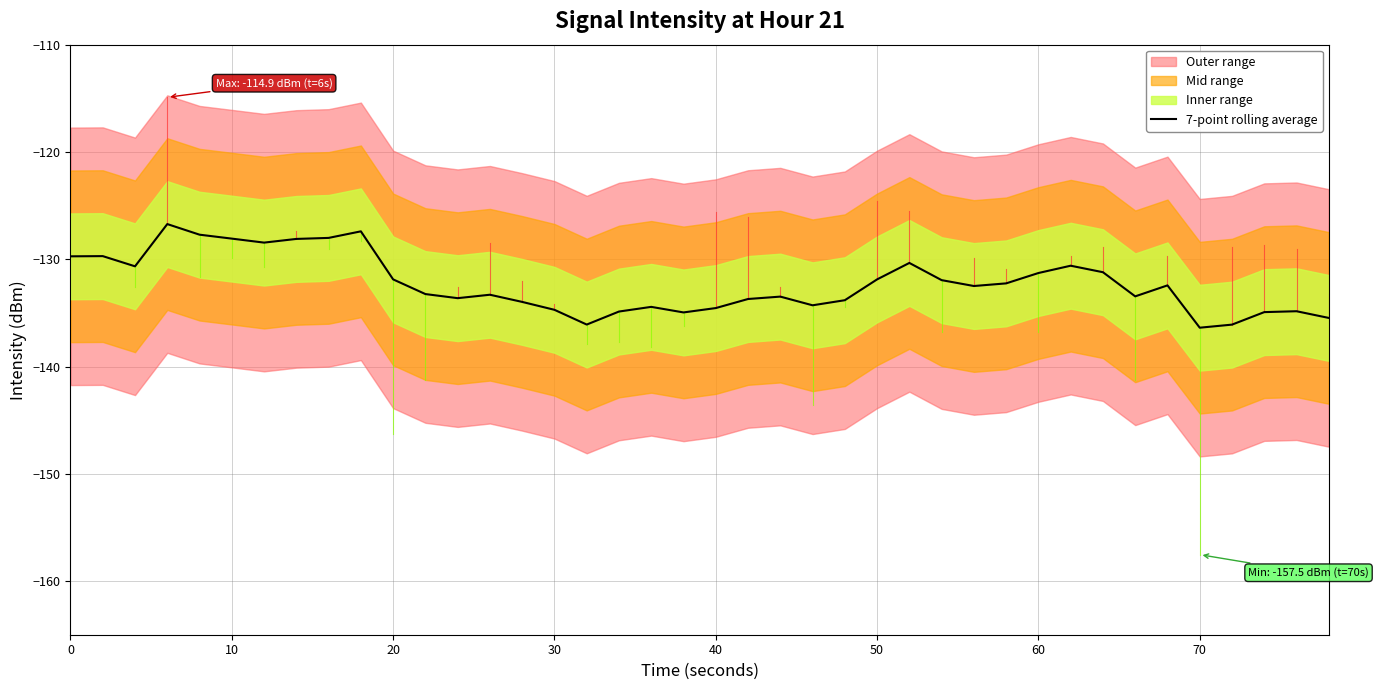

What is the maximum value for 7-point rolling average?

-126.7